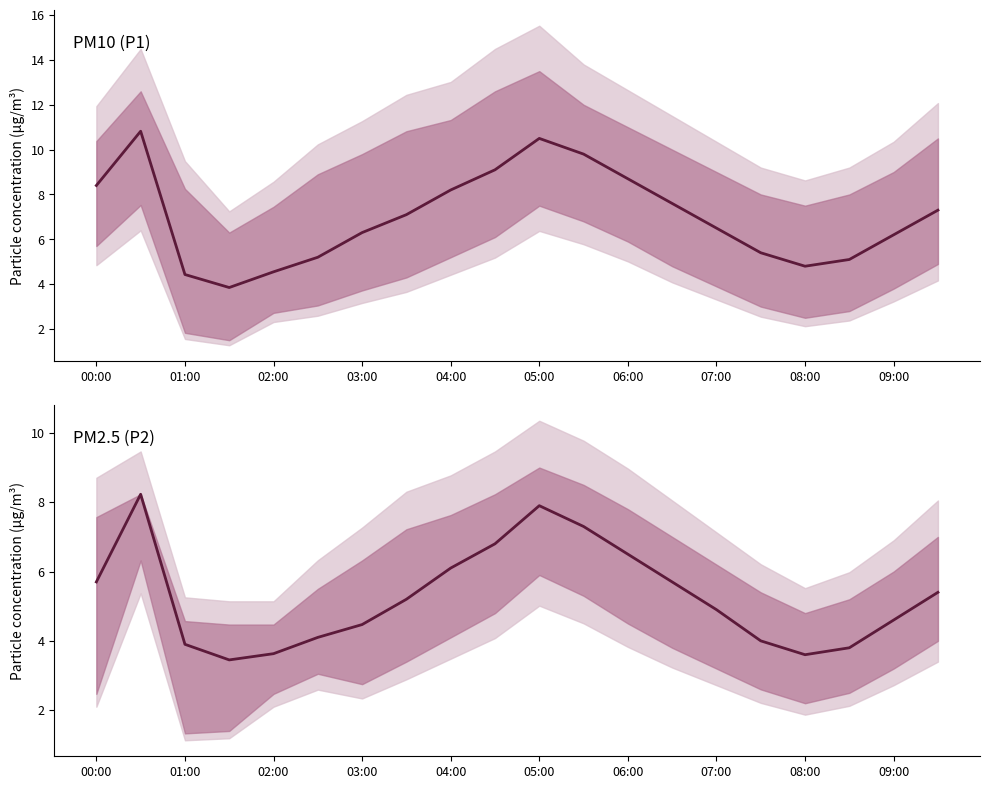

How many interior local valleys does the P2 series have?

2